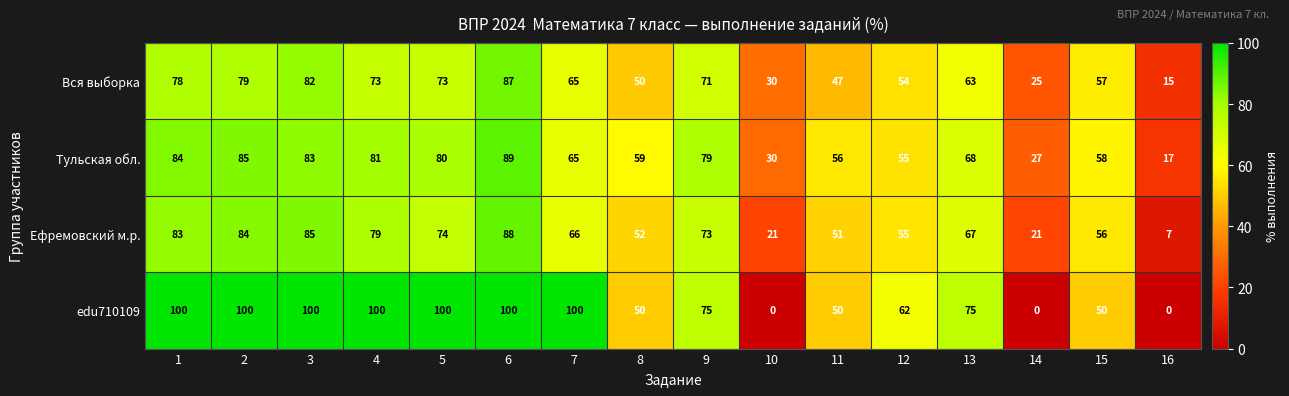

Read the Ефремовский м.р. value at 9, to the nearest 10.

70